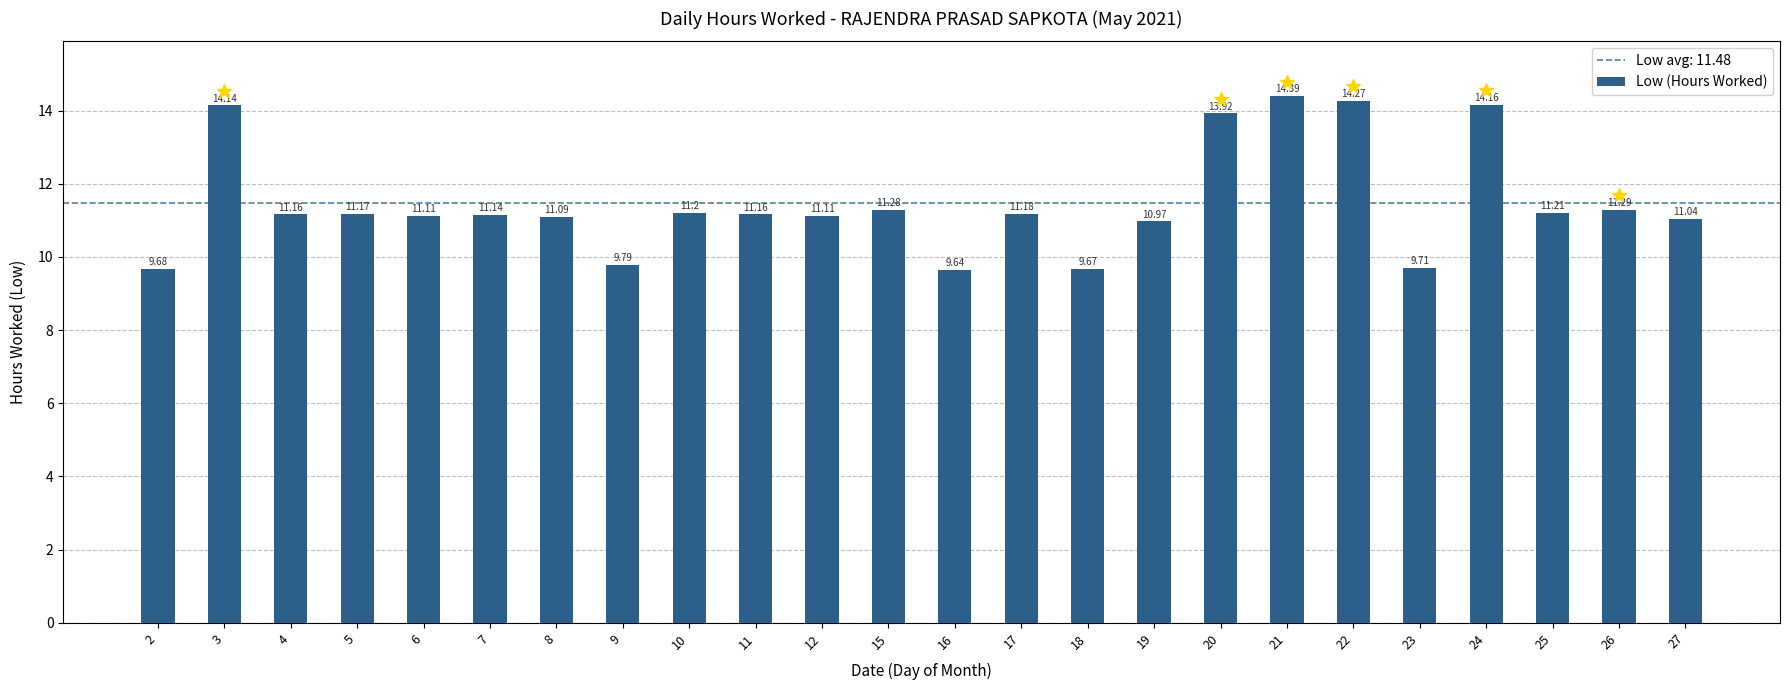

What is the sum of all values?

275.5